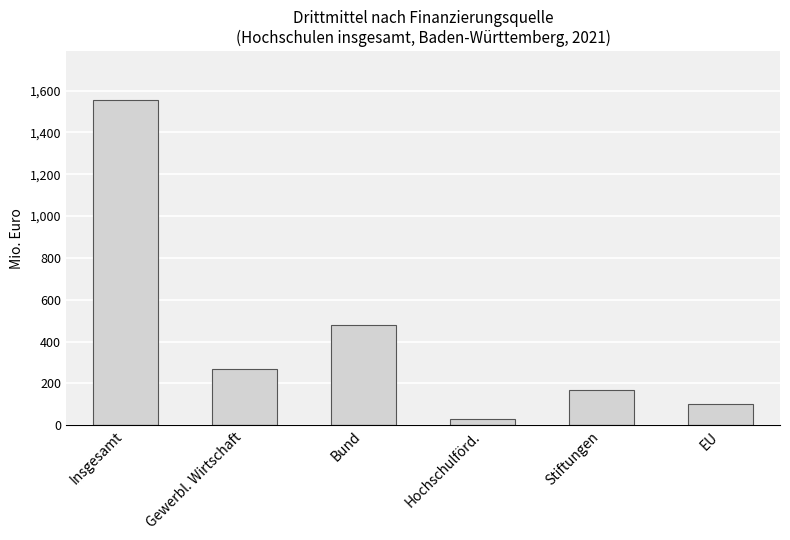

What is the sum of the values at Hochschulförd. and Stiftungen?

200697